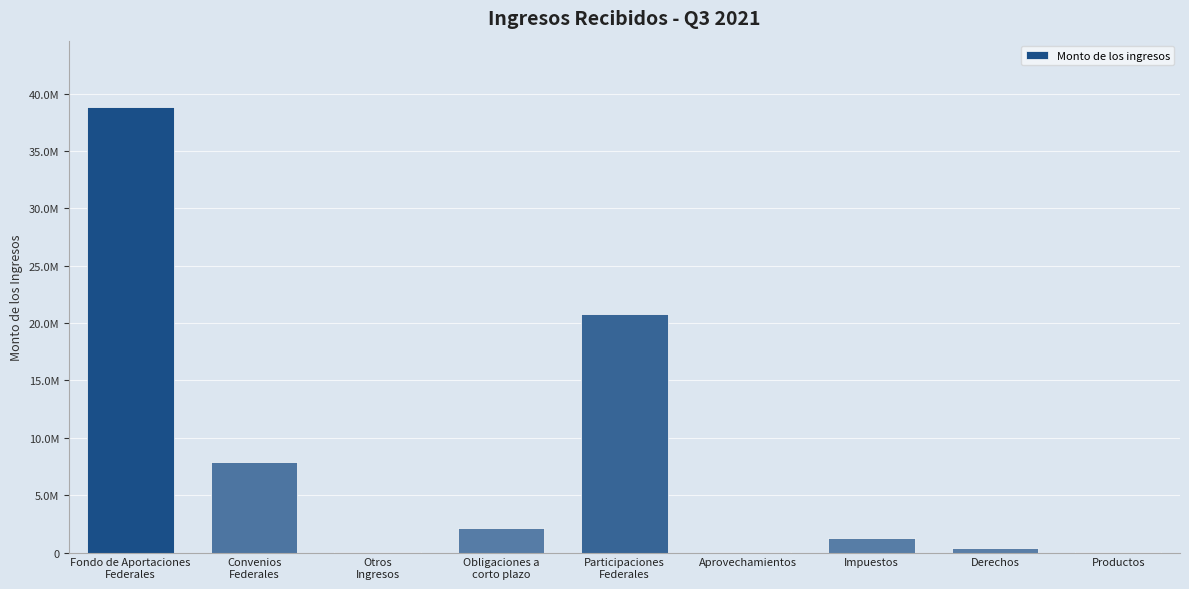

Reading left to right, transcribe all the data shown in this chart.

Fondo de Aportaciones
Federales=38802595.9	Convenios
Federales=7876932.3	Otros
Ingresos=6505.4	Obligaciones a
corto plazo=2100000.0	Participaciones
Federales=20757934.4	Aprovechamientos=5755.3	Impuestos=1225094.6	Derechos=382331.6	Productos=16341.9